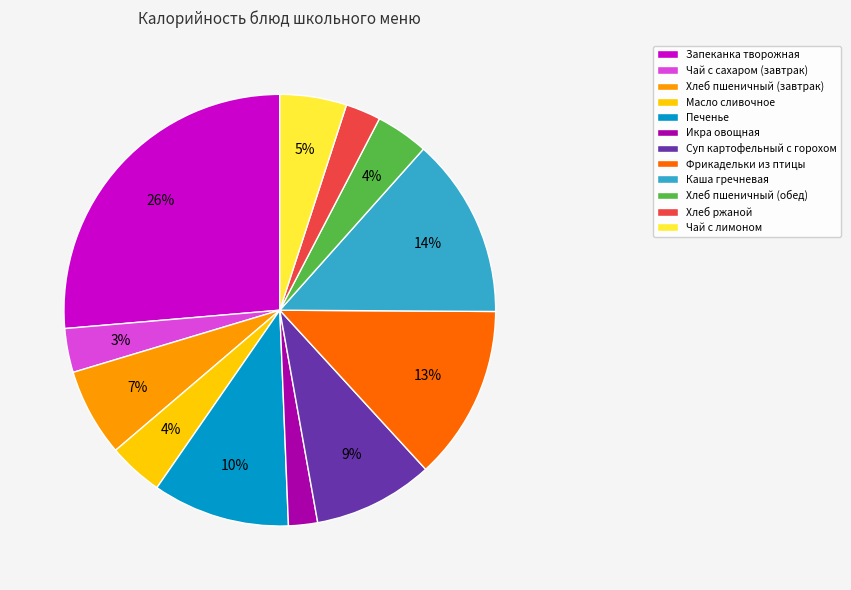

Between Хлеб ржаной and Хлеб пшеничный (завтрак), which is larger?

Хлеб пшеничный (завтрак)